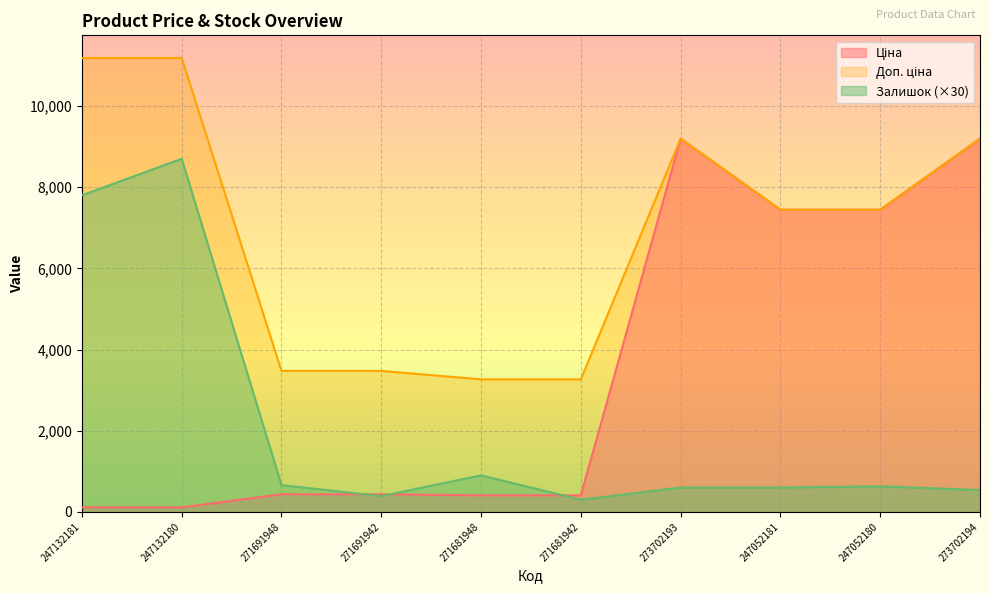

Rank the series at 247132181 from lowest to highest value.

Ціна, Залишок, Доп. ціна